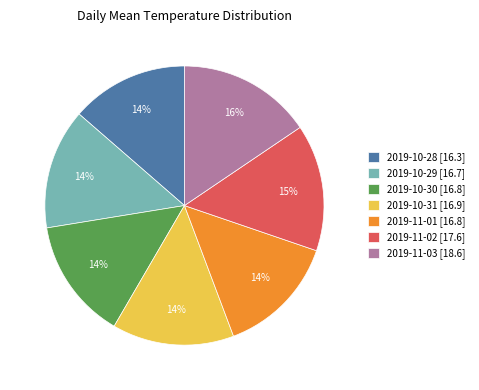

Between 2019-11-02 [17.6] and 2019-10-31 [16.9], which is larger?

2019-11-02 [17.6]